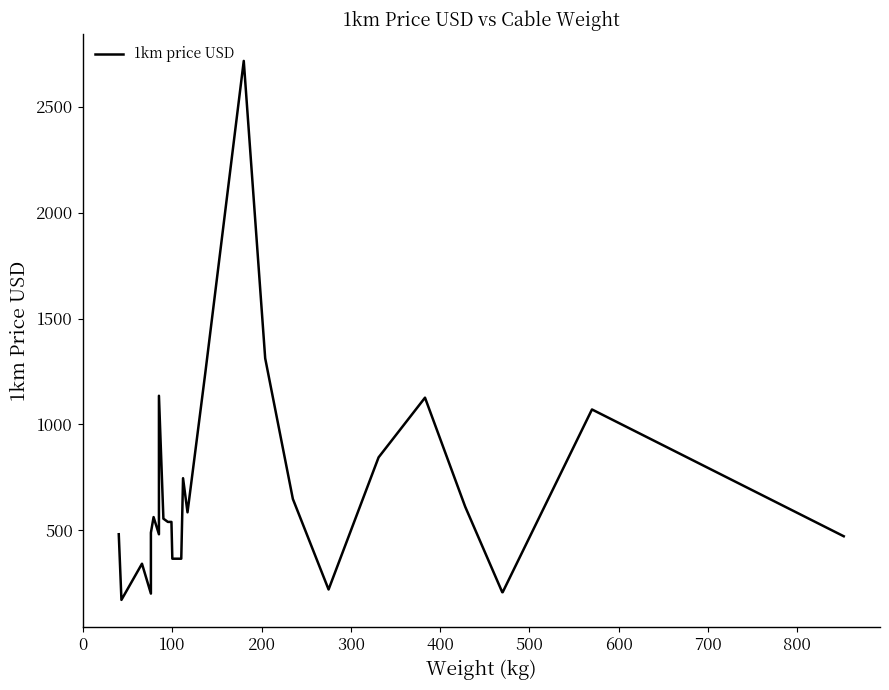

How many data points are less than 539?

12